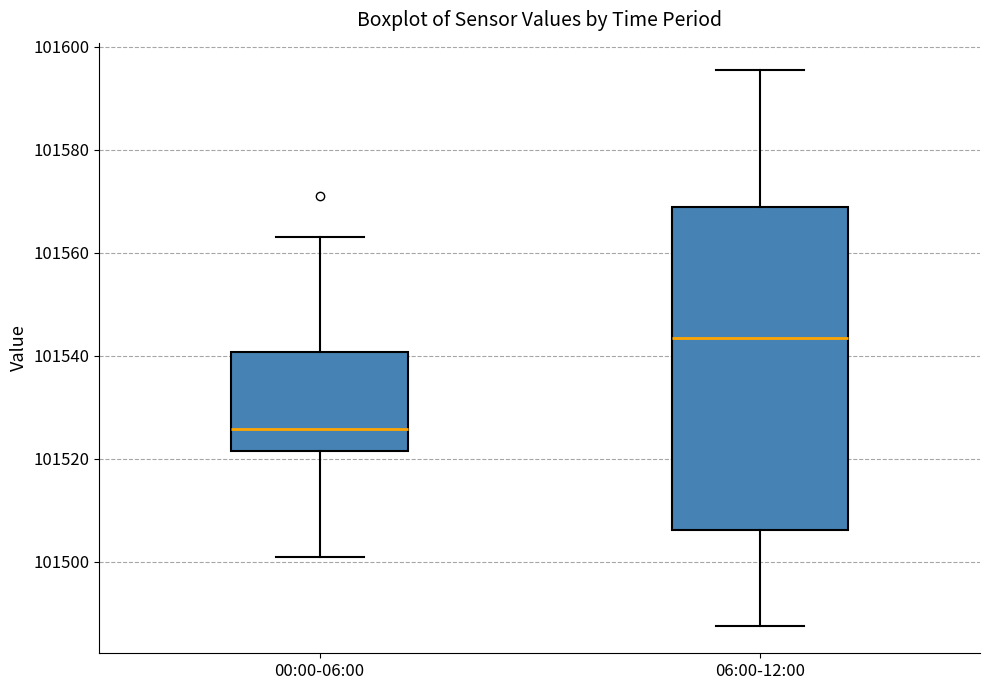

Reading left to right, transcribe this box plot: for each box, give where its median line is, the range the box spans, and where its two whiskers end, as read against the y-axis. The values are not printed on the chart, so give them approximately, as read against the axis.

00:00-06:00: median 101526, box 101522 to 101540, whiskers 101500 to 101564
06:00-12:00: median 101544, box 101506 to 101568, whiskers 101488 to 101596